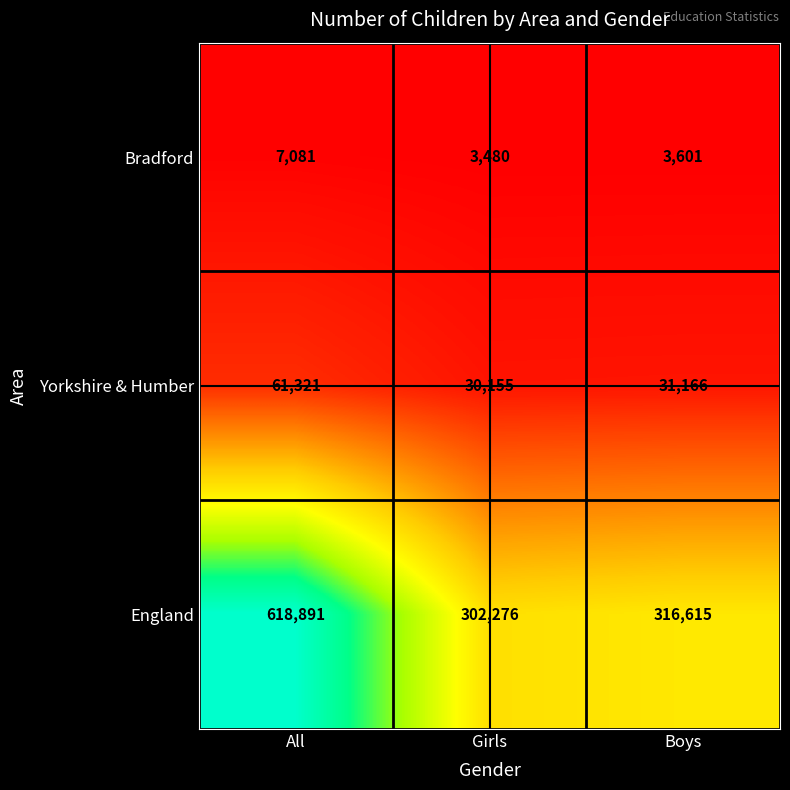

The value of Yorkshire & Humber at Boys is 31166. True or false?

True